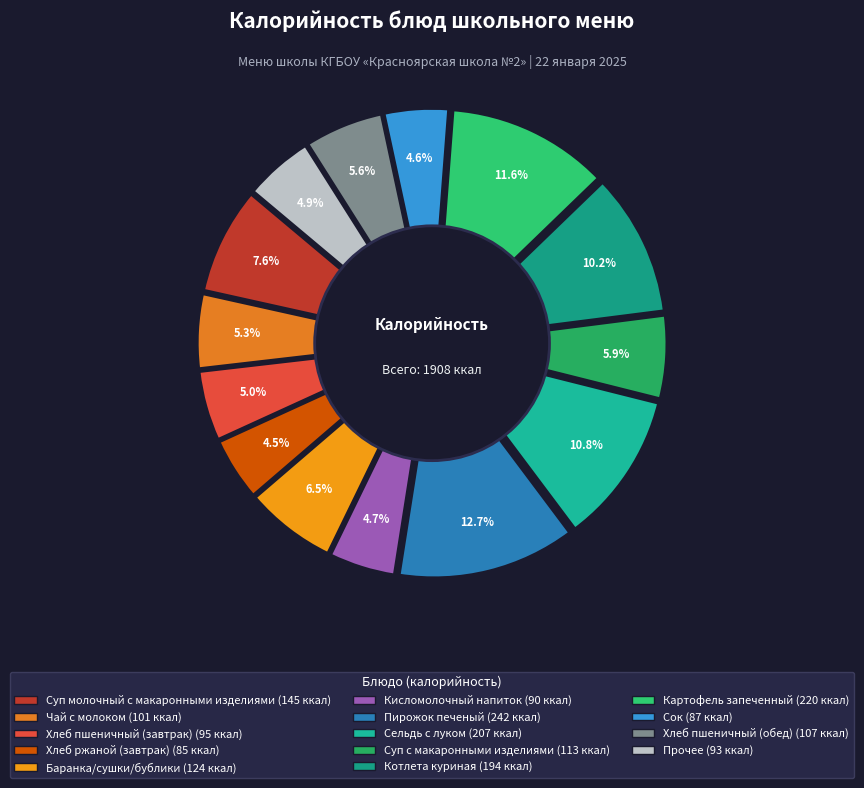

To the nearest percent, what is the combined percentage of Сельдь с луком and Хлеб пшеничный (обед)?

16%